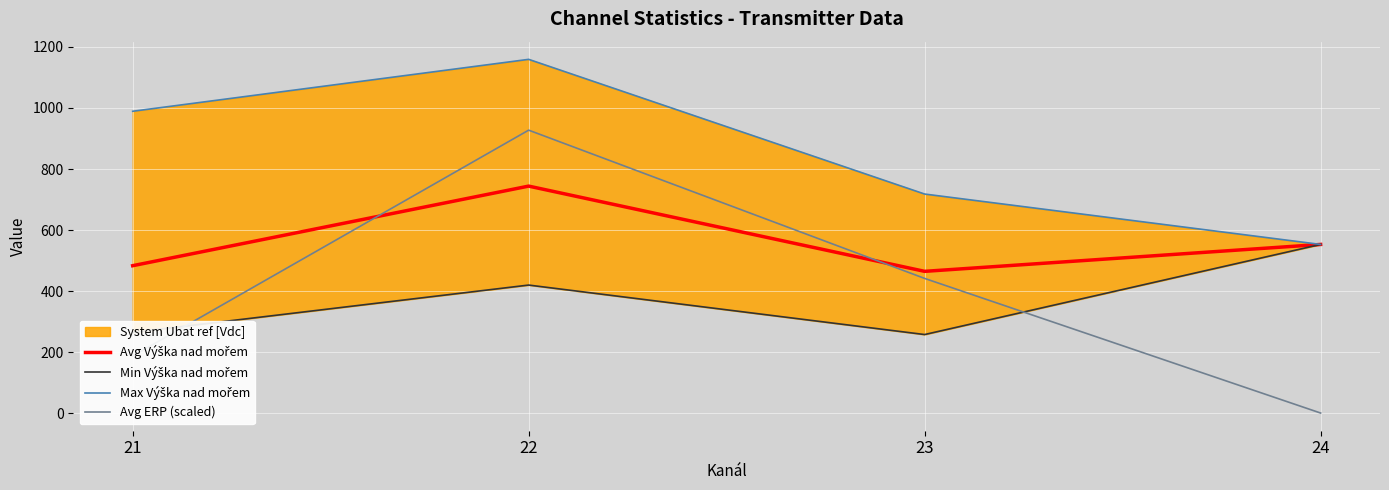

The value of Min Výška nad mořem at 21 is 265.0. True or false?

True